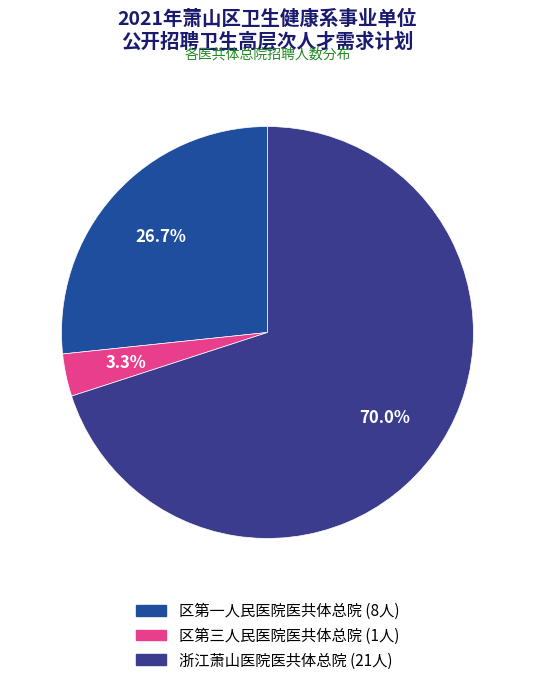

Between 浙江萧山医院医共体总院 and 区第三人民医院医共体总院, which is larger?

浙江萧山医院医共体总院